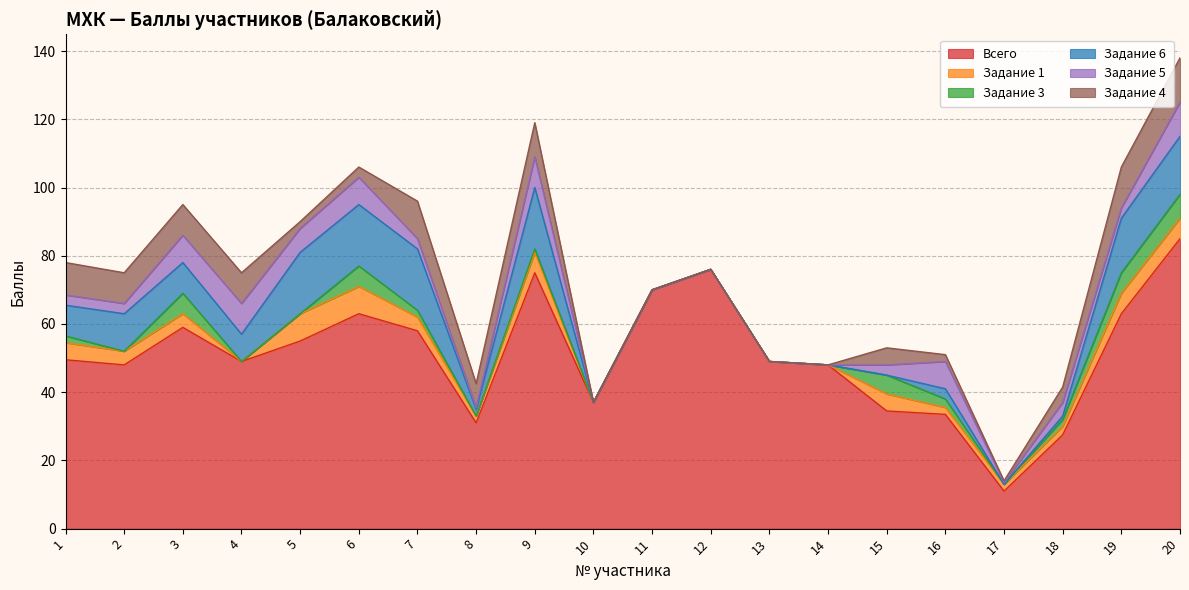

At which label is Задание 5 closest to 5?

18